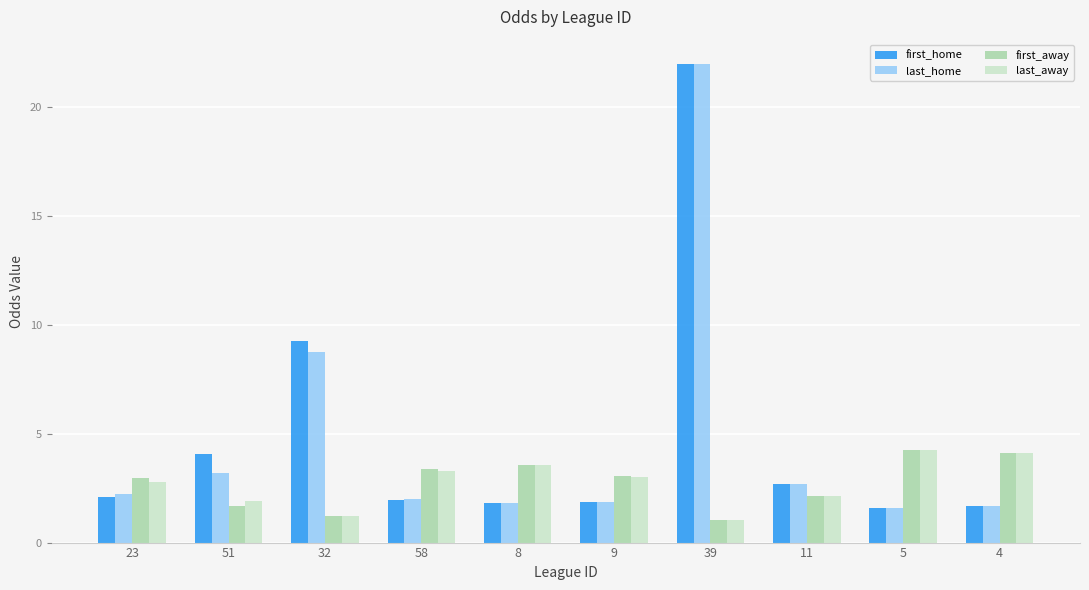

Between 51 and 39, which series saw the biggest shift?

last_home